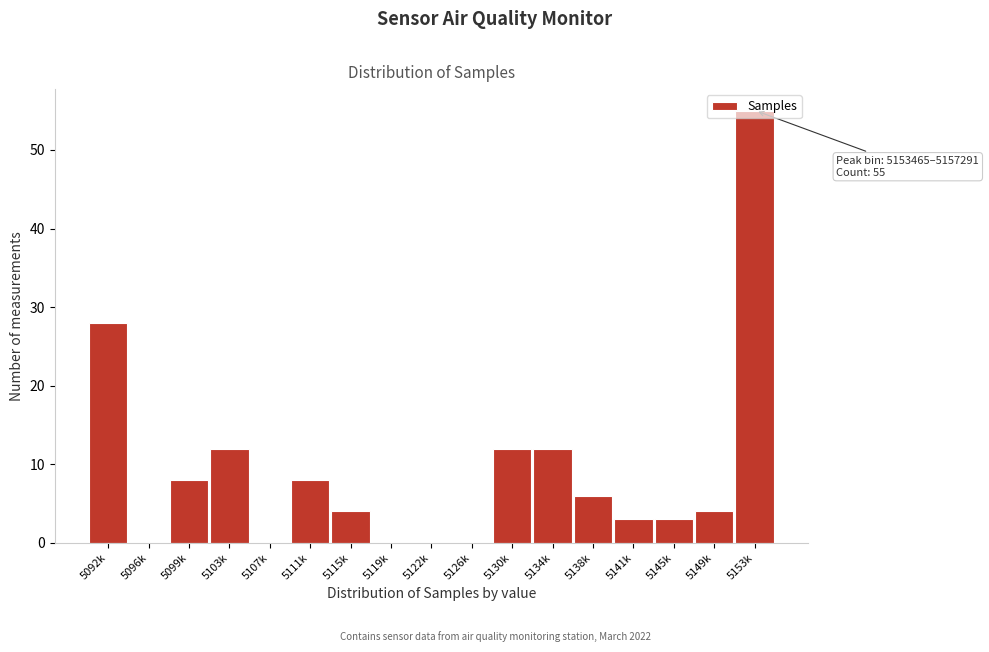

The value at 5111k is 8. True or false?

True